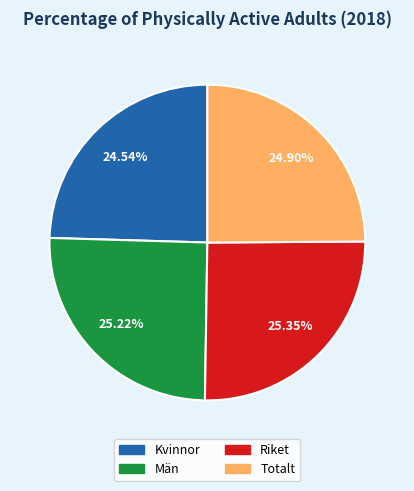

To the nearest percent, what is the difference between the Riket and Kvinnor slice percentages?

1%